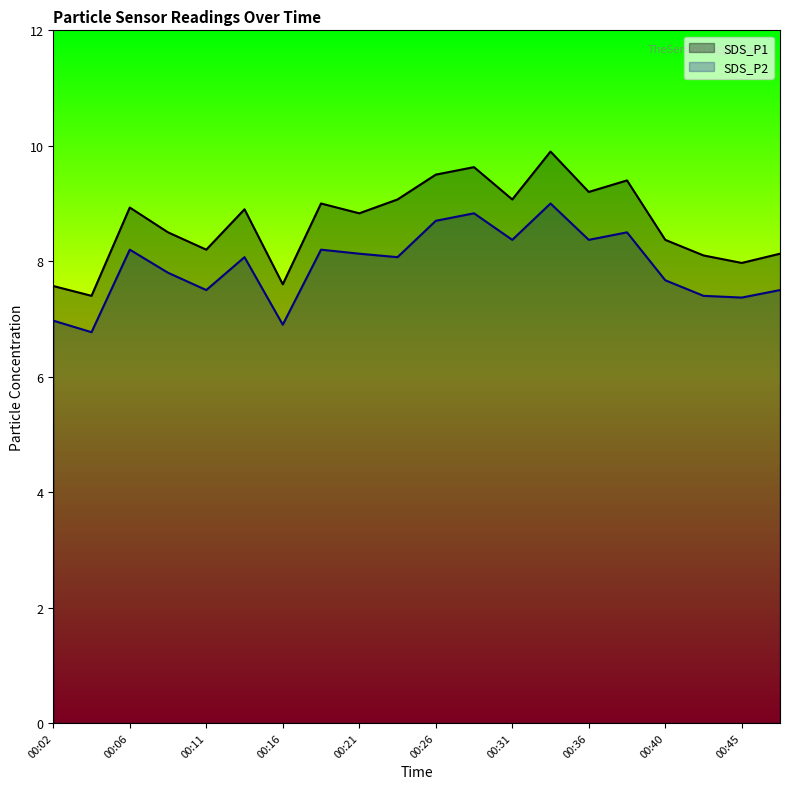

What is the difference between the highest and lowest values at 00:38?

0.9